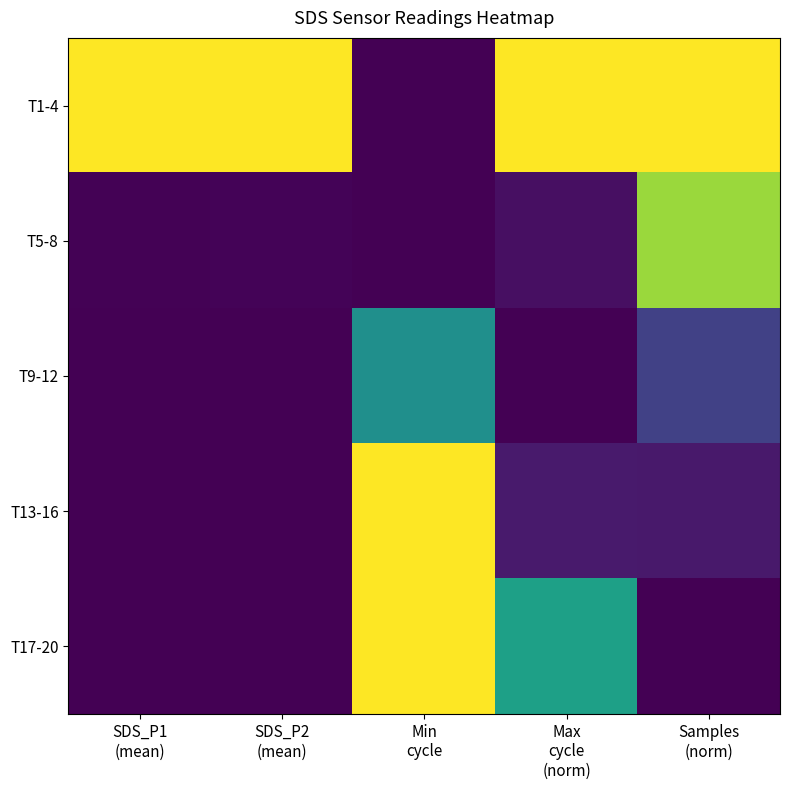

Which has a higher value, SDS_P1
(mean) or Samples
(norm)?

SDS_P1
(mean)